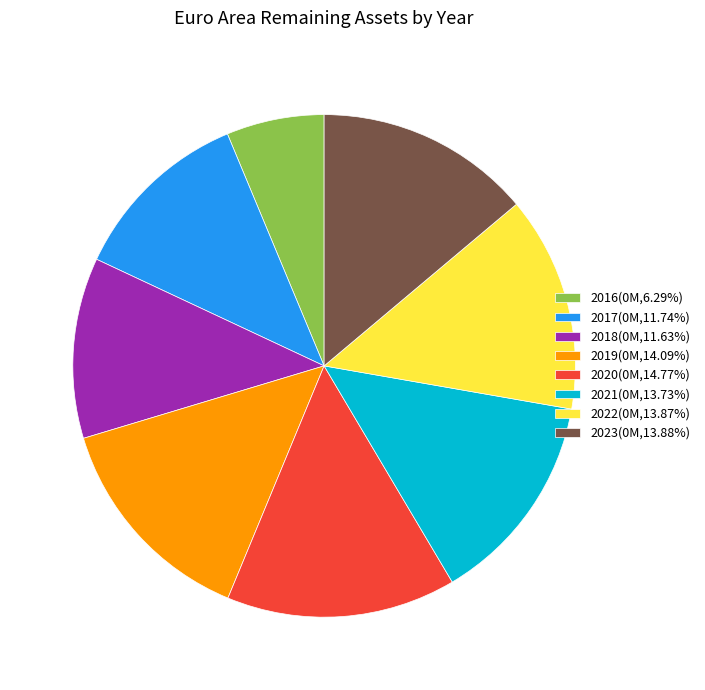

Is the sum of 2019(0M,14.09%) and 2020(0M,14.77%) greater than half?

No